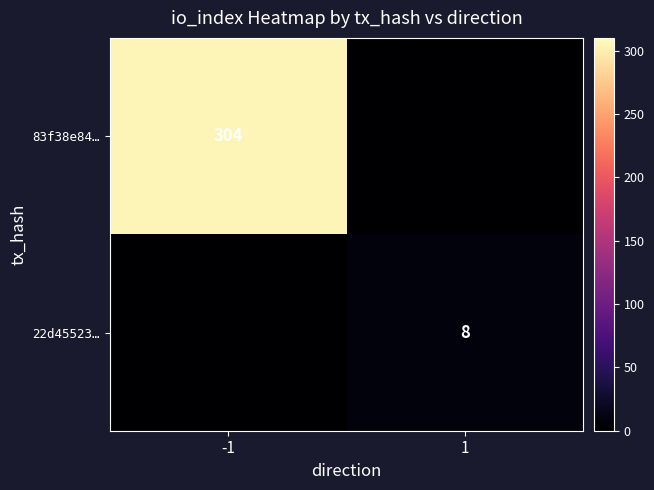

The value of 83f38e84… at -1 is 304. True or false?

True